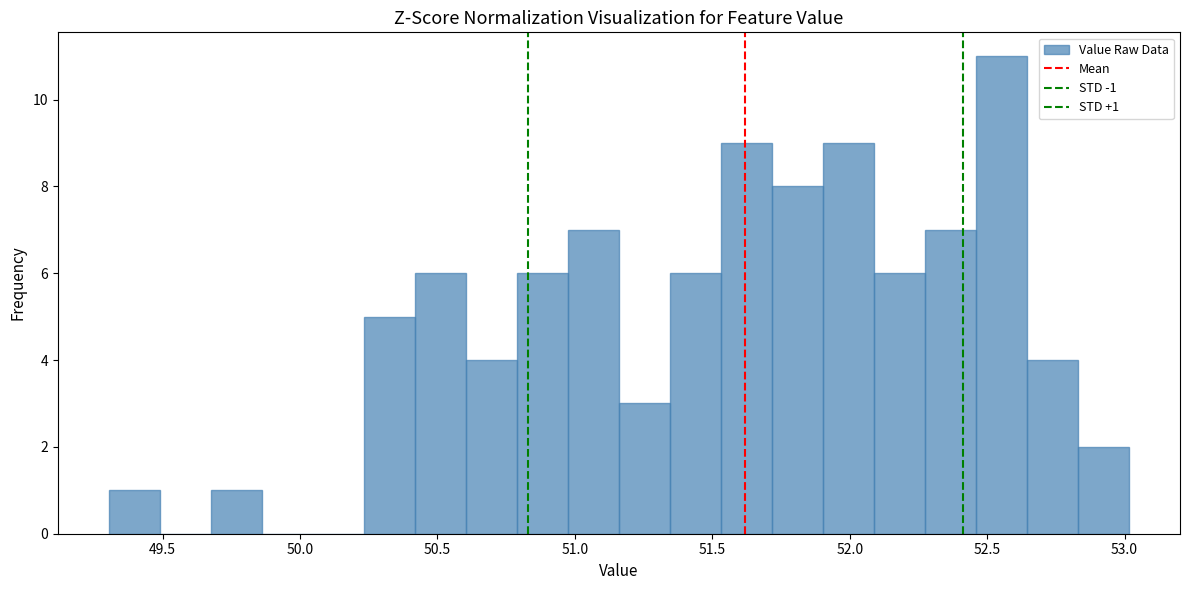

Read against the x-axis, roughly where is the centre of the tallest bar?

52.55